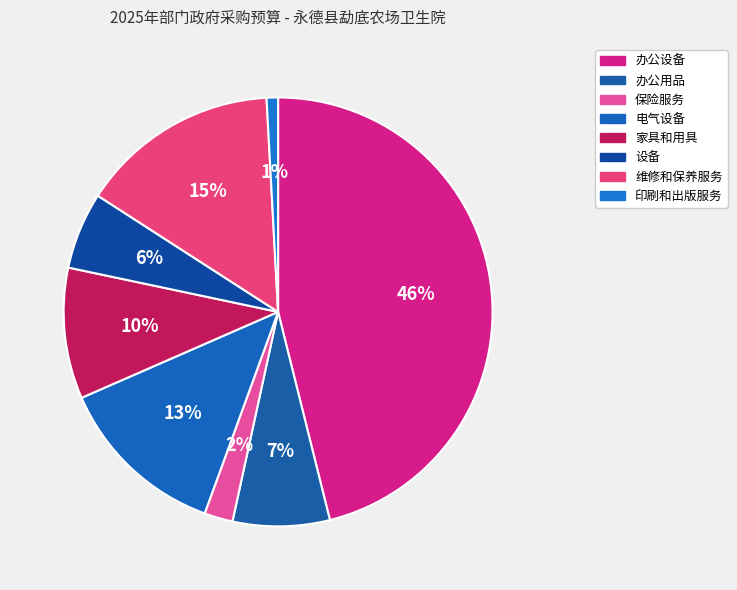

Count the number of slices in the pie.

8